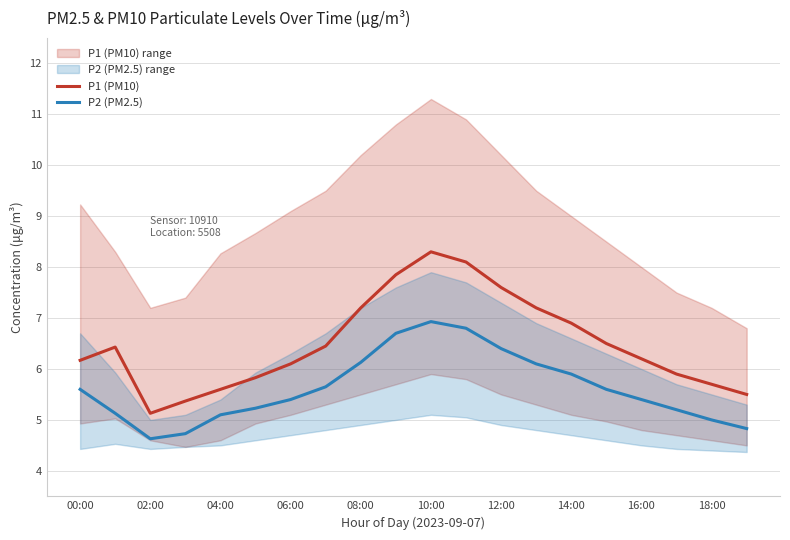

The value of P1 (PM10) at 08:00 is 12.7. True or false?

False